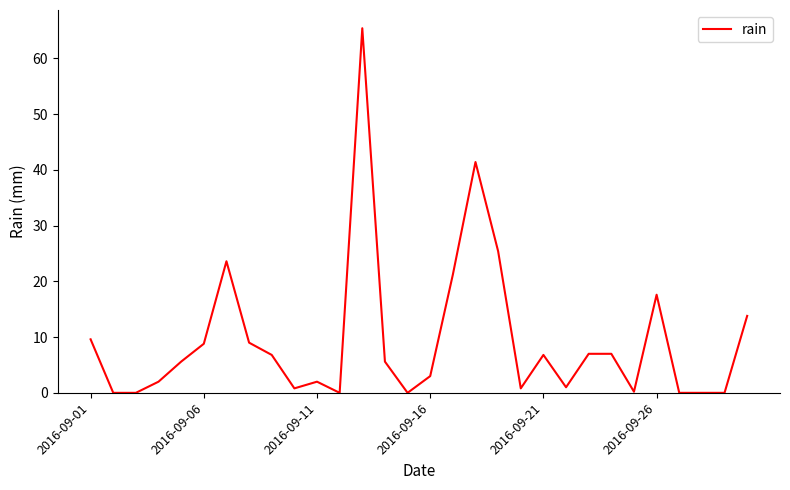

What is the difference between the maximum and minimum values?

65.4